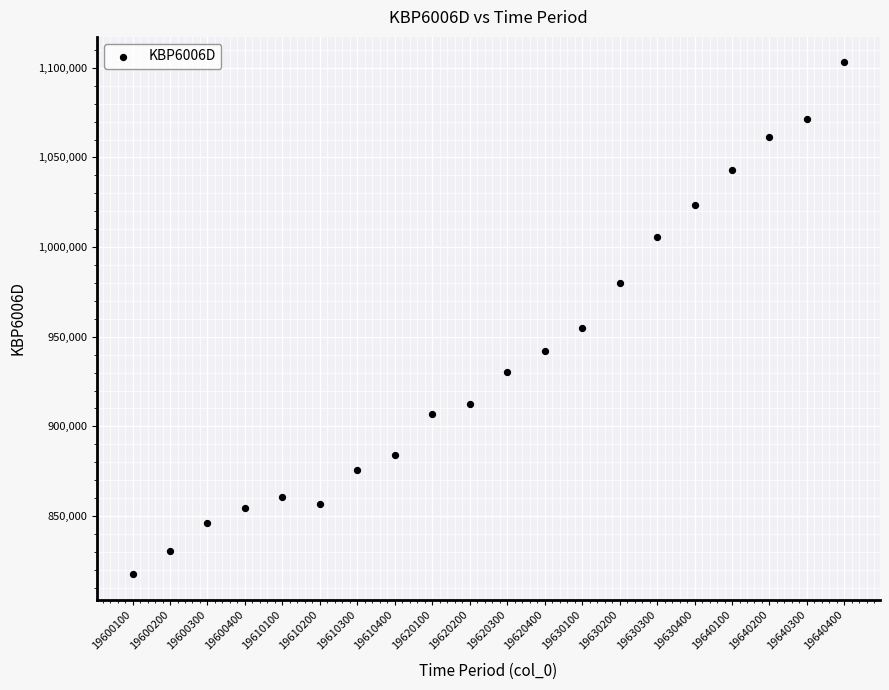

What is the range of X values (max minus min)?

19